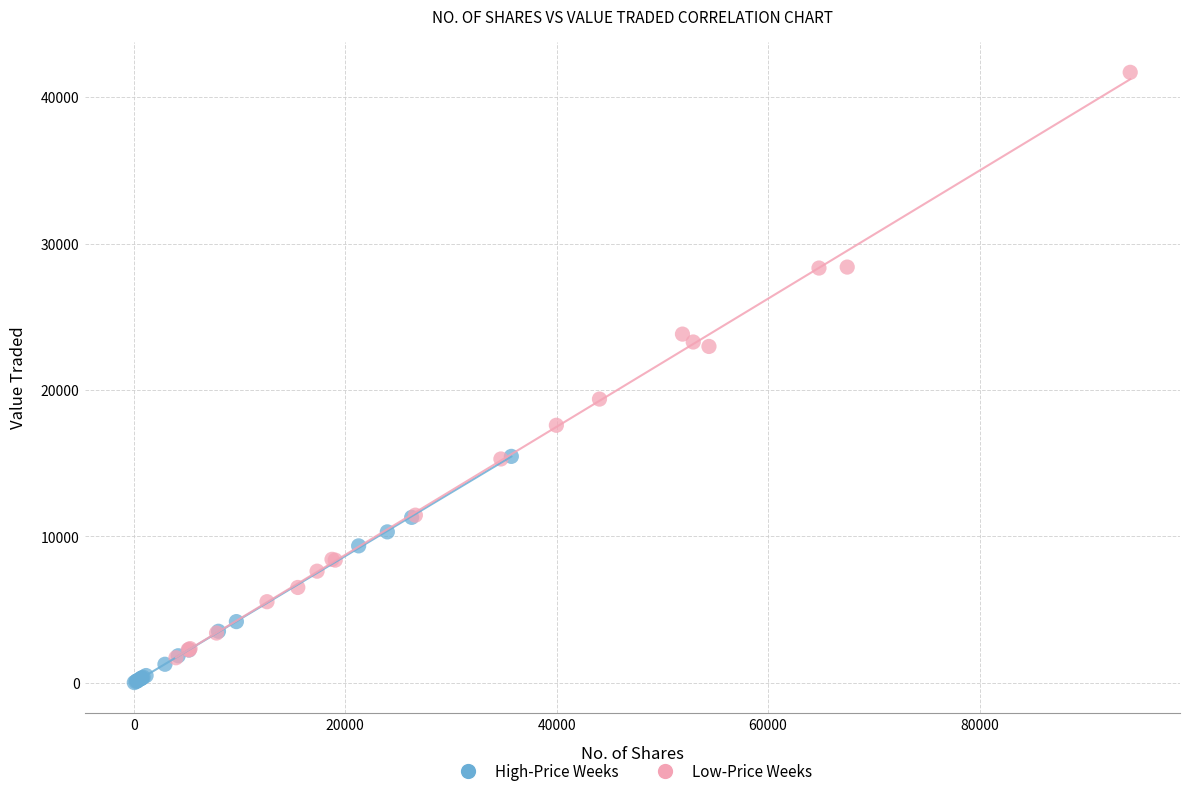

Which series has the widest spread of Y values?

Low-Price Weeks